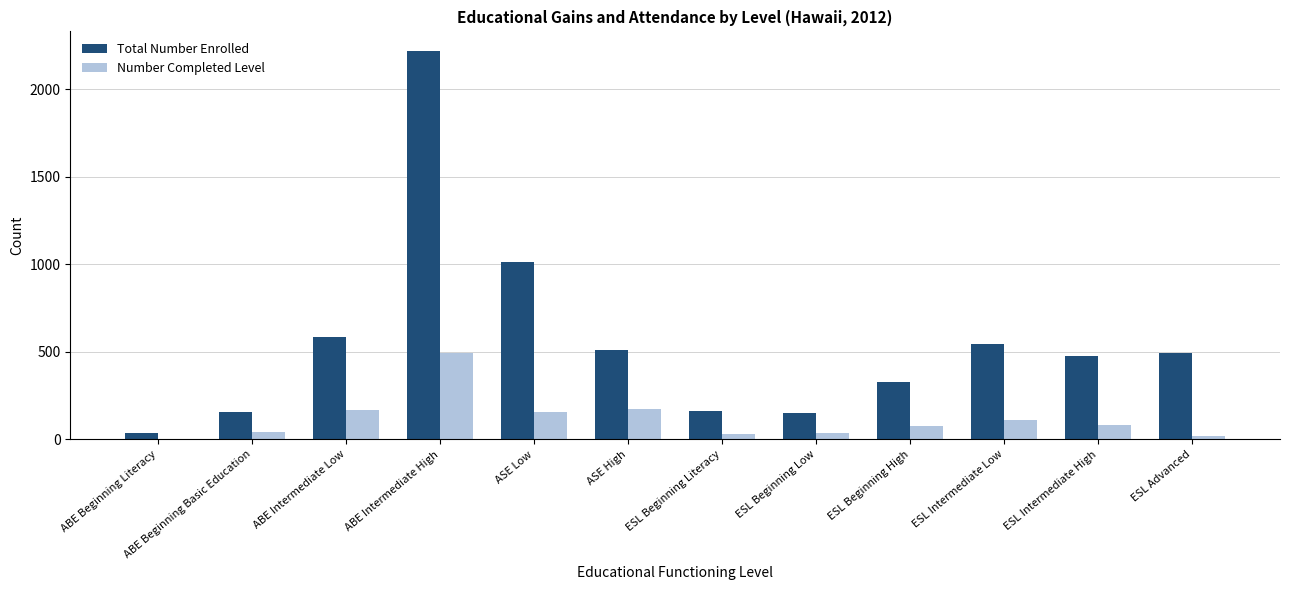

The Number Completed Level series shows 21 at ESL Advanced. True or false?

True